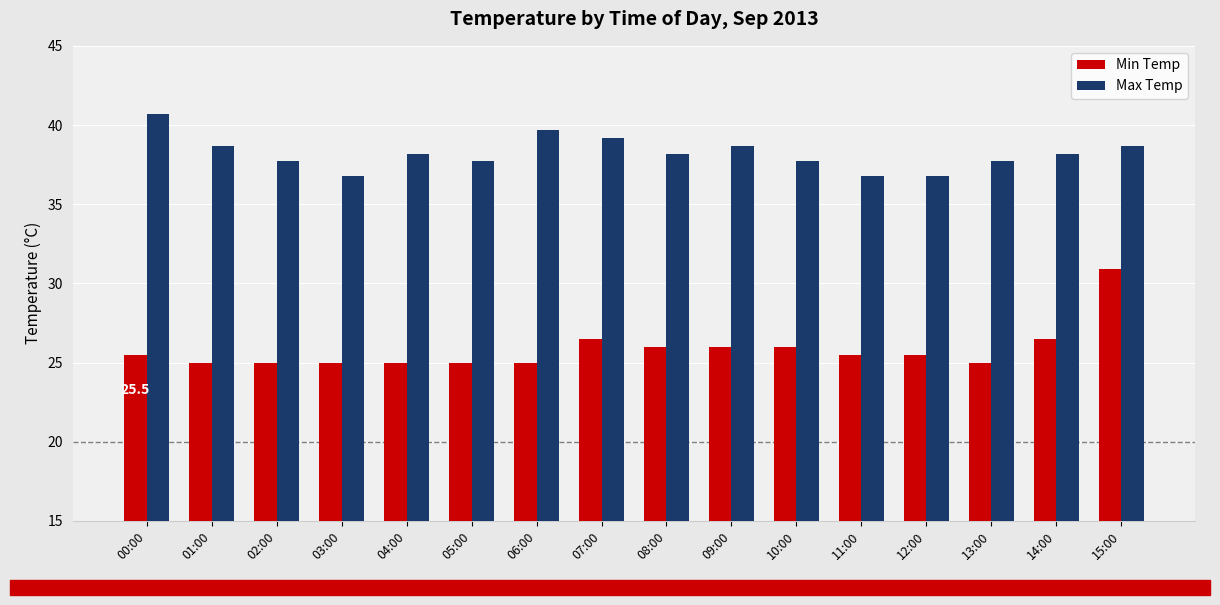

The Max Temp series shows 36.8 at 11:00. True or false?

True